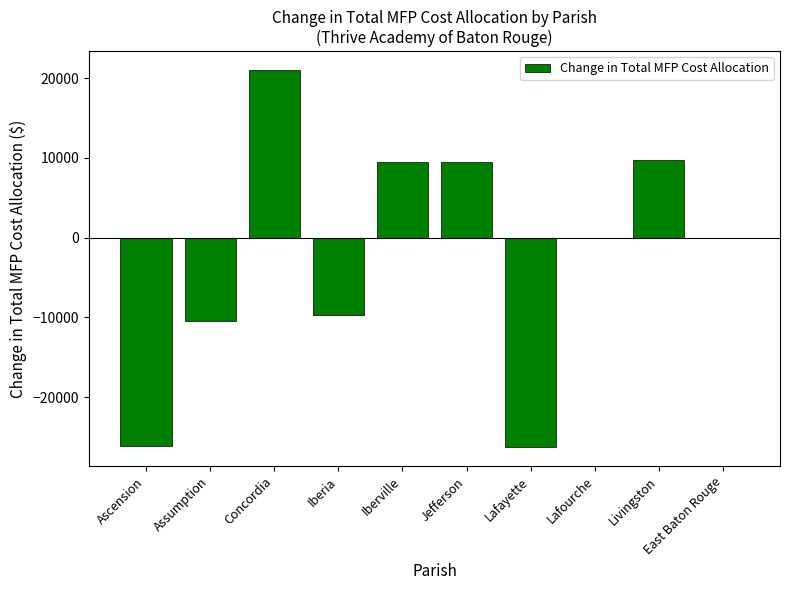

What is the change in value from Jefferson to Lafayette?

-35805